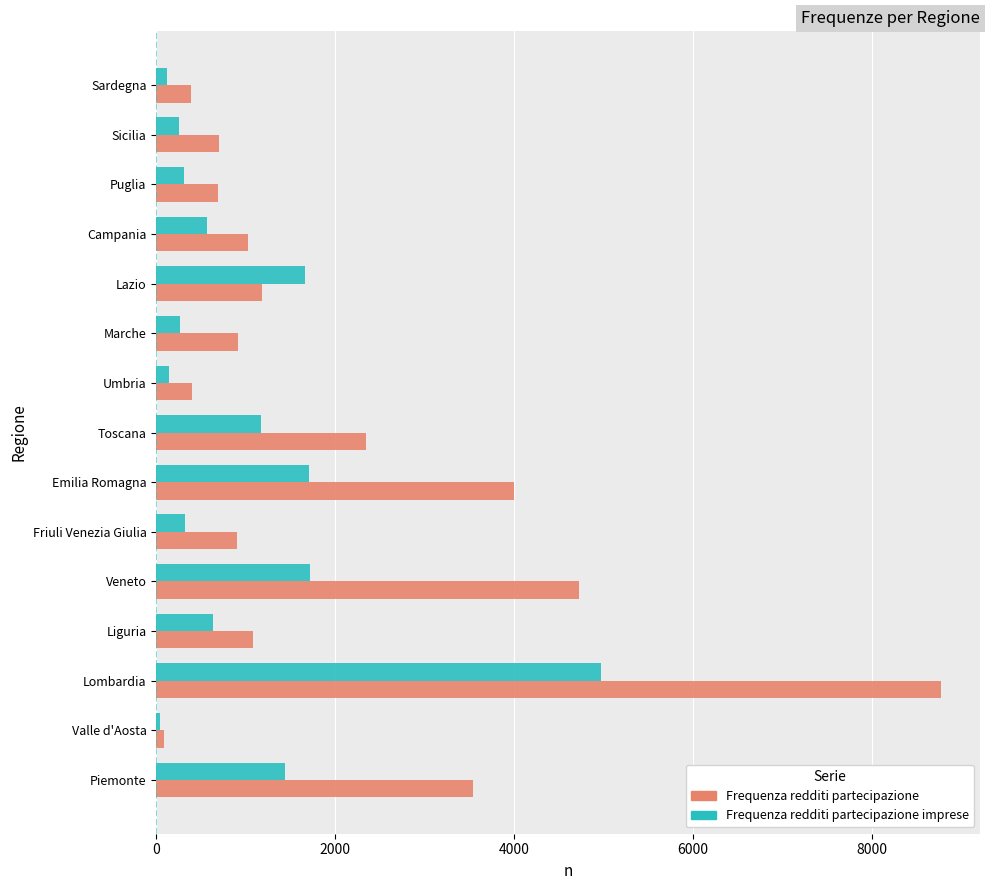

Rank the series at Sicilia from highest to lowest value.

Frequenza redditi partecipazione, Frequenza redditi partecipazione imprese